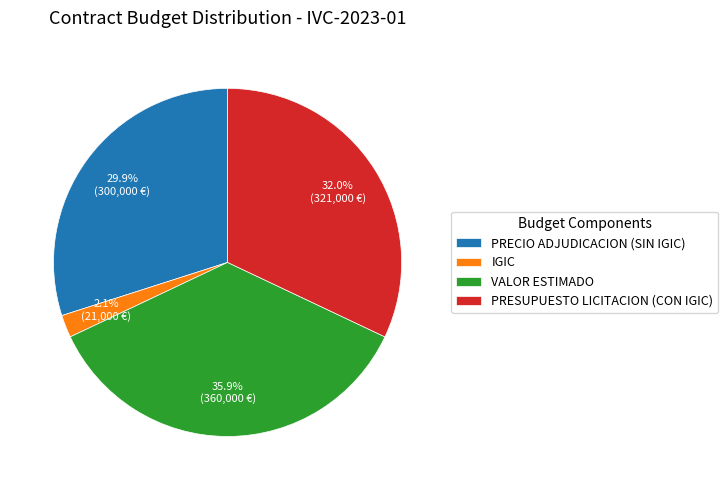

Rank the categories by value from lowest to highest.

IGIC, PRECIO ADJUDICACION (SIN IGIC), PRESUPUESTO LICITACION (CON IGIC), VALOR ESTIMADO